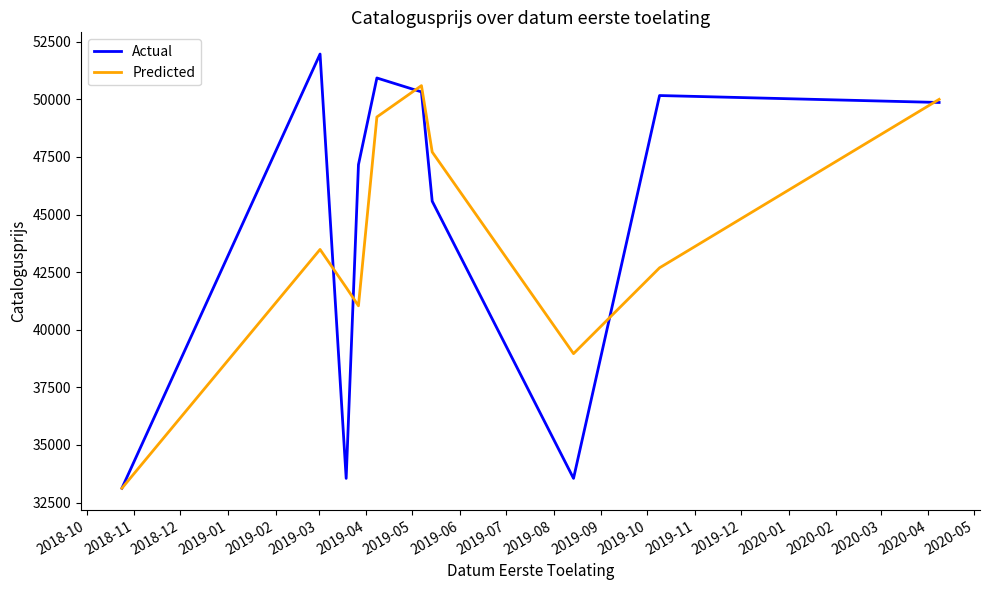

Which series has the largest range (max minus min)?

Actual